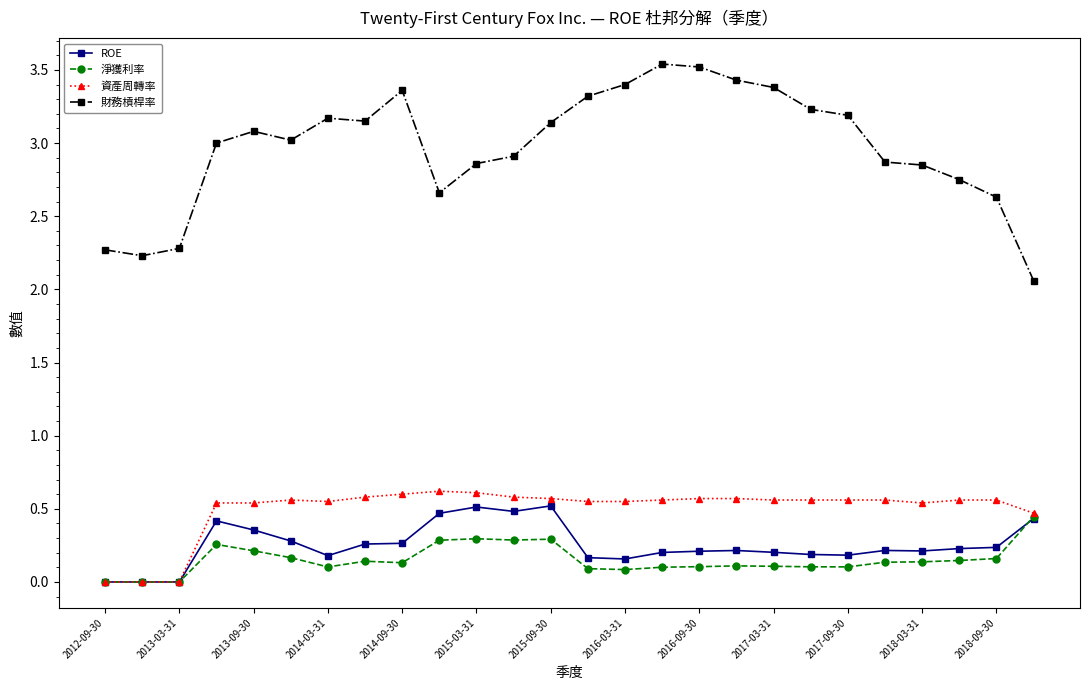

True or false: ROE and 財務槓桿率 cross at least once.

False